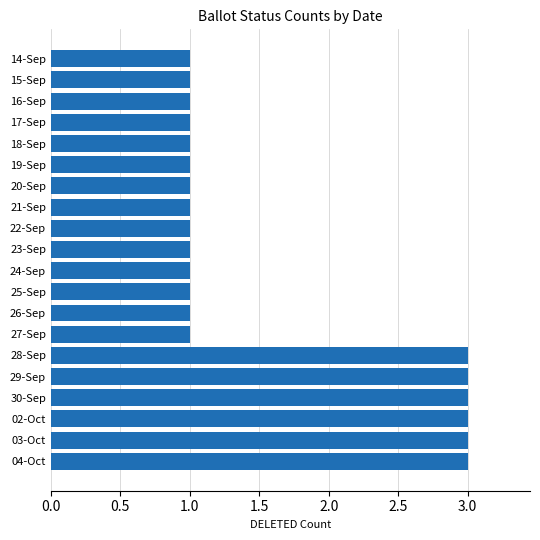

What is the smallest value displayed?

1